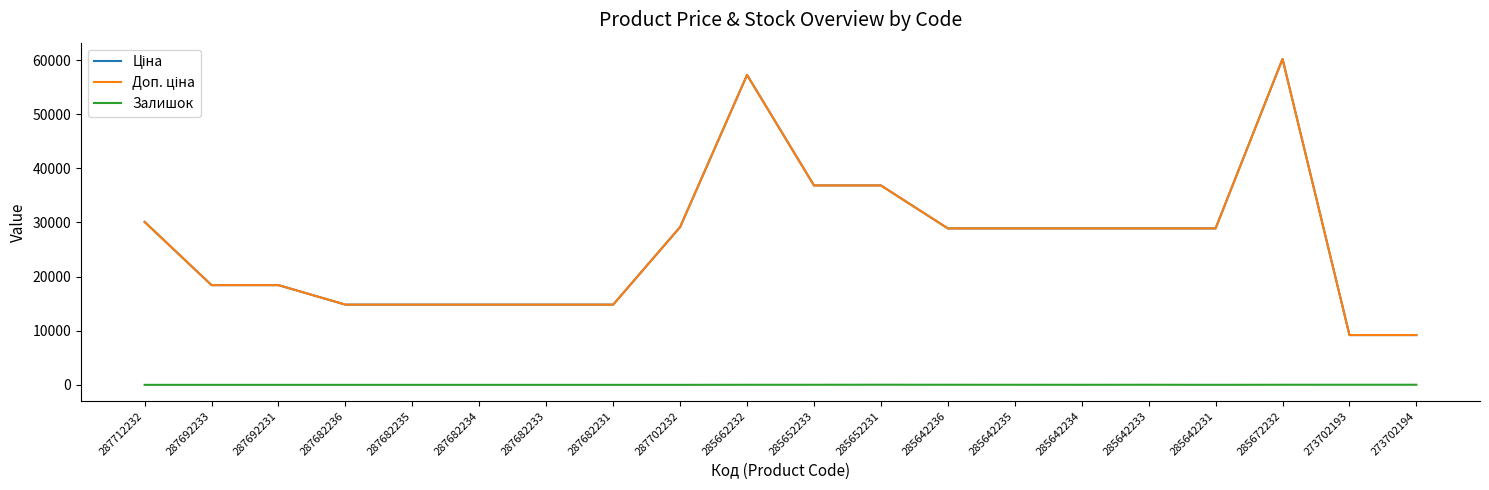

What is the sum of the Доп. ціна values at 287712232 and 287682235?

44920.4